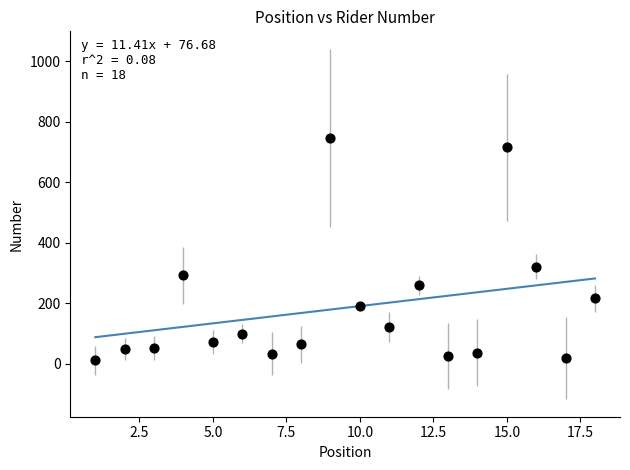

What is the range of Y values (max minus min)?

735